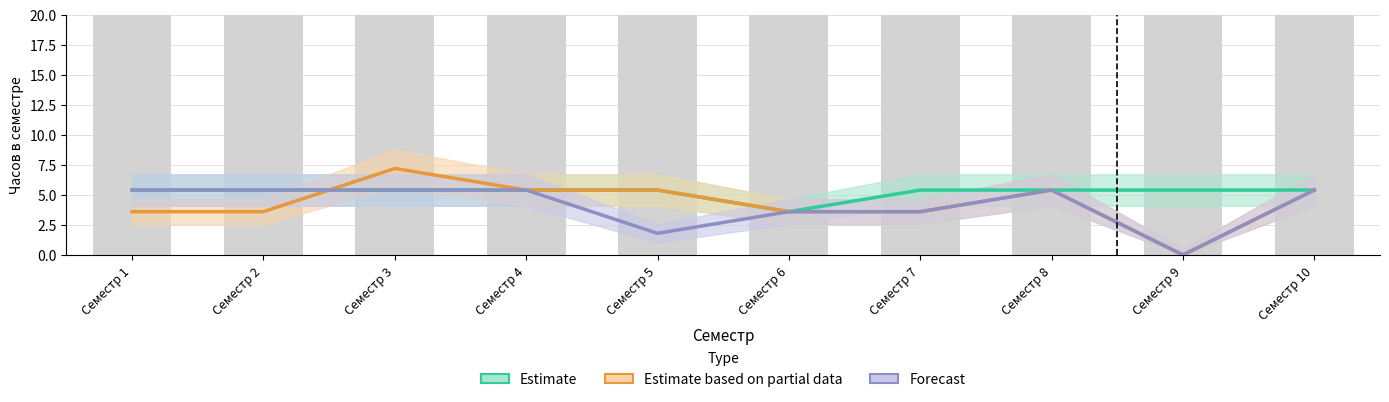

Count the Estimate values in the range 5 to 6.

9